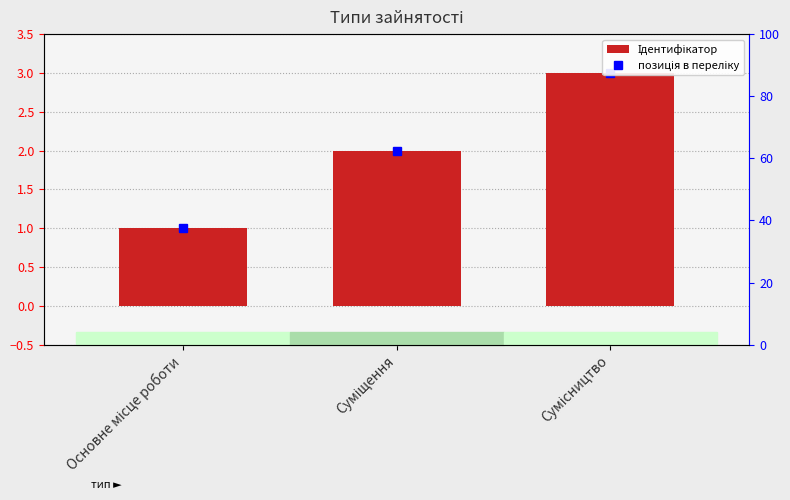

What is the change in value from Основне місце роботи to Суміщення?

+1